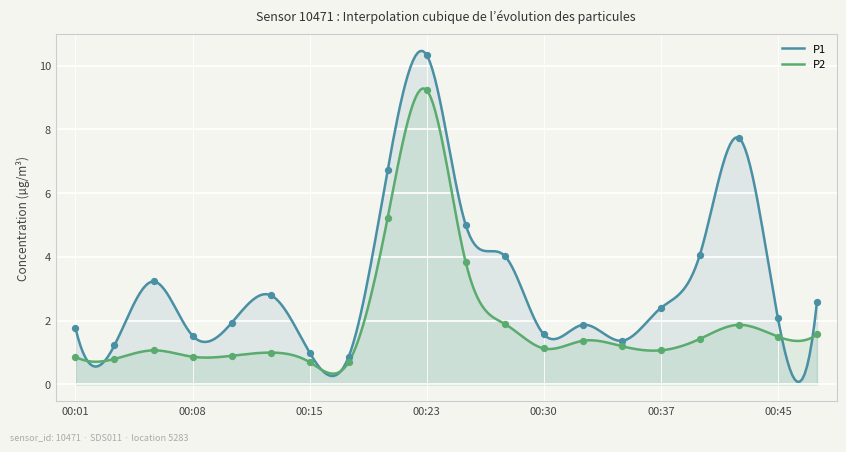

Which series has the widest spread of Y values?

P1